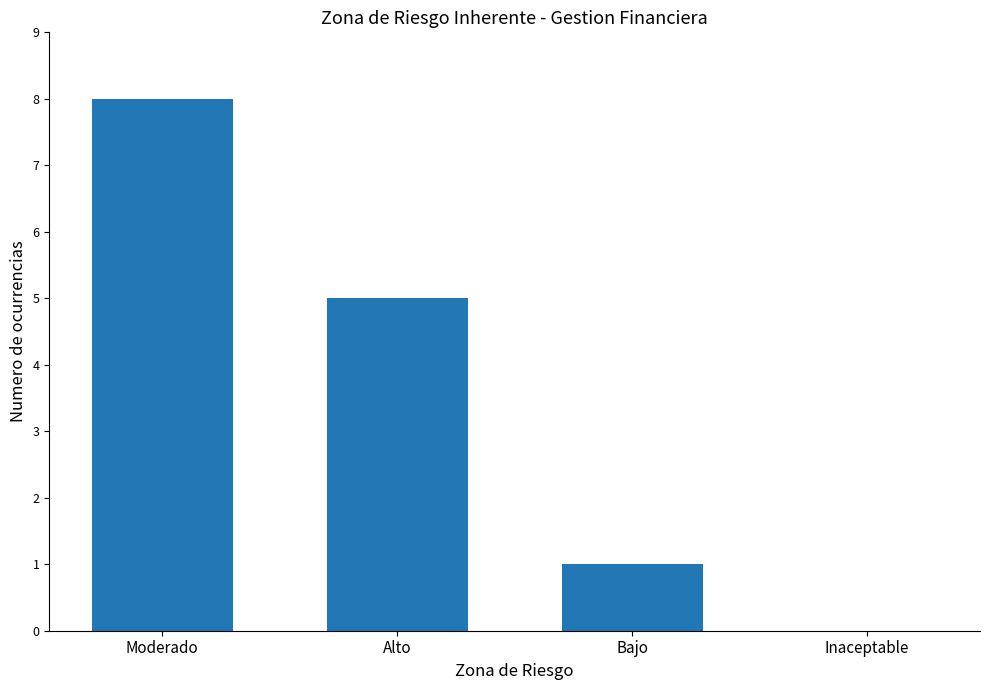

The value at Bajo is 2. True or false?

False